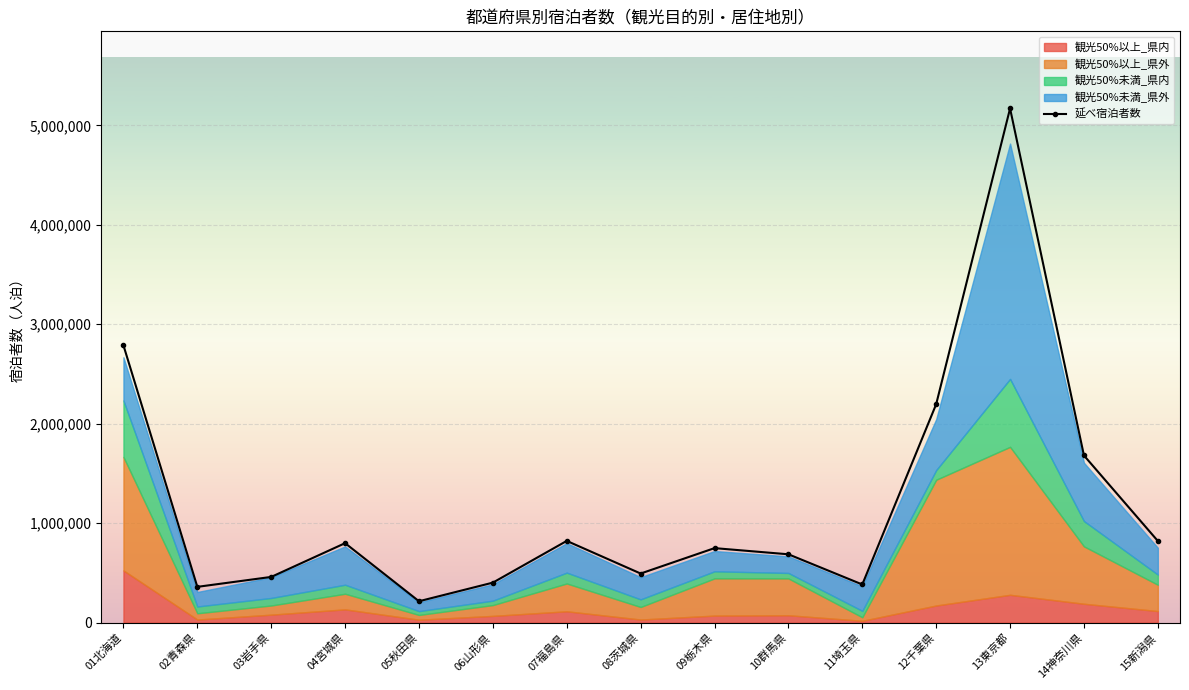

What is the difference between the values at 08茨城県 and 06山形県?

91390